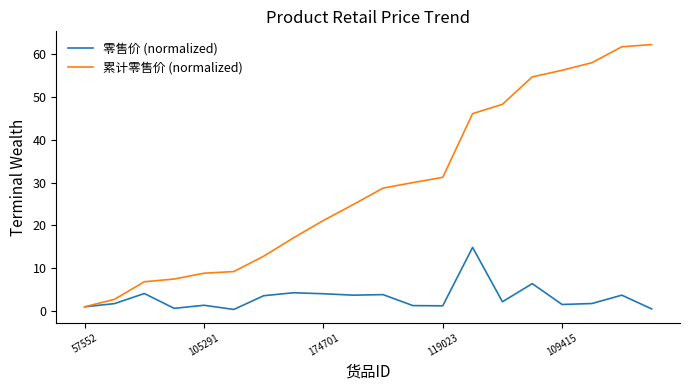

What is the average value of the 累计零售价 (normalized) series?

29.5